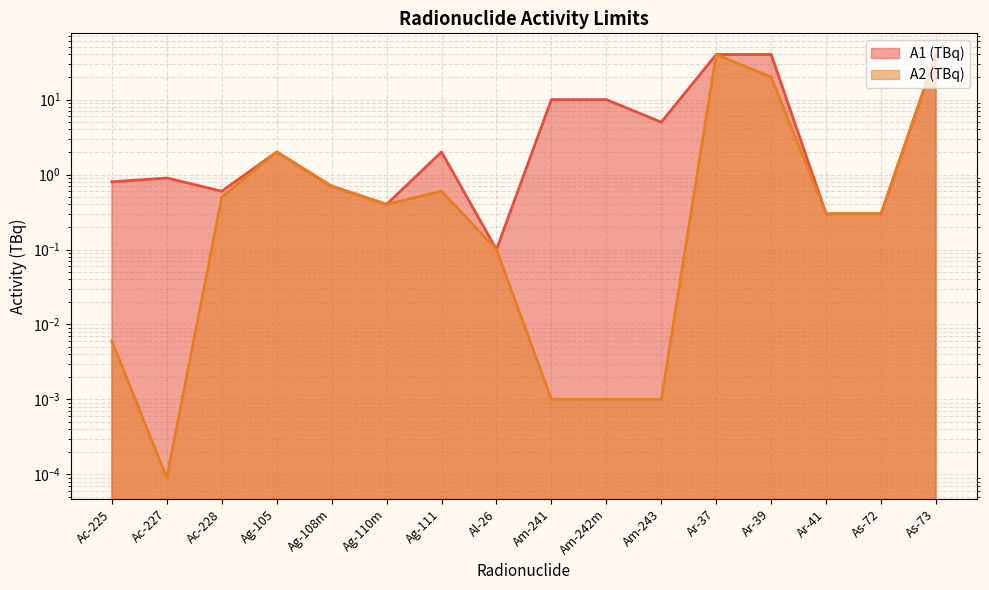

How many values in the A1 (TBq) series are below 2?

8